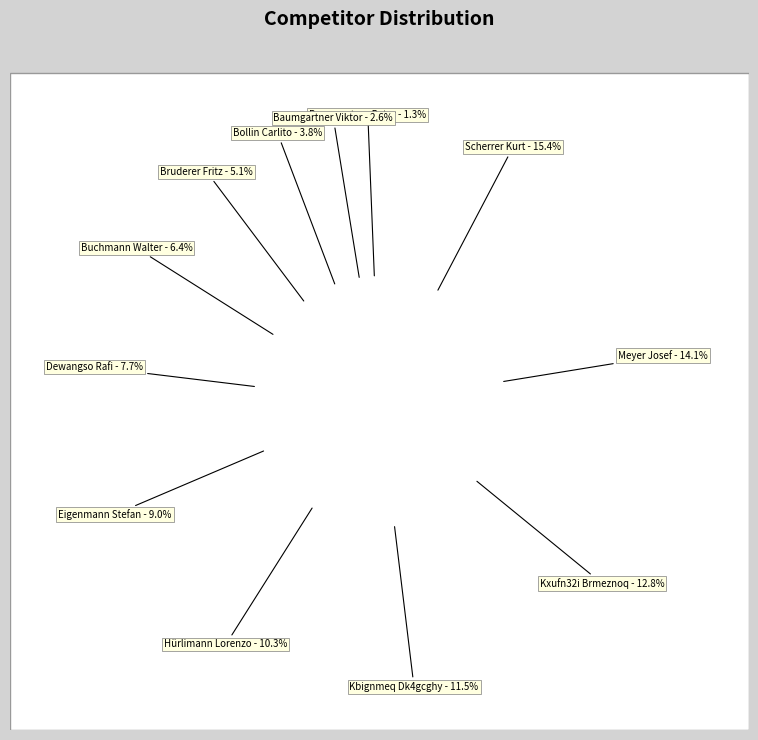

True or false: Scherrer Kurt accounts for 25% of the total.

False